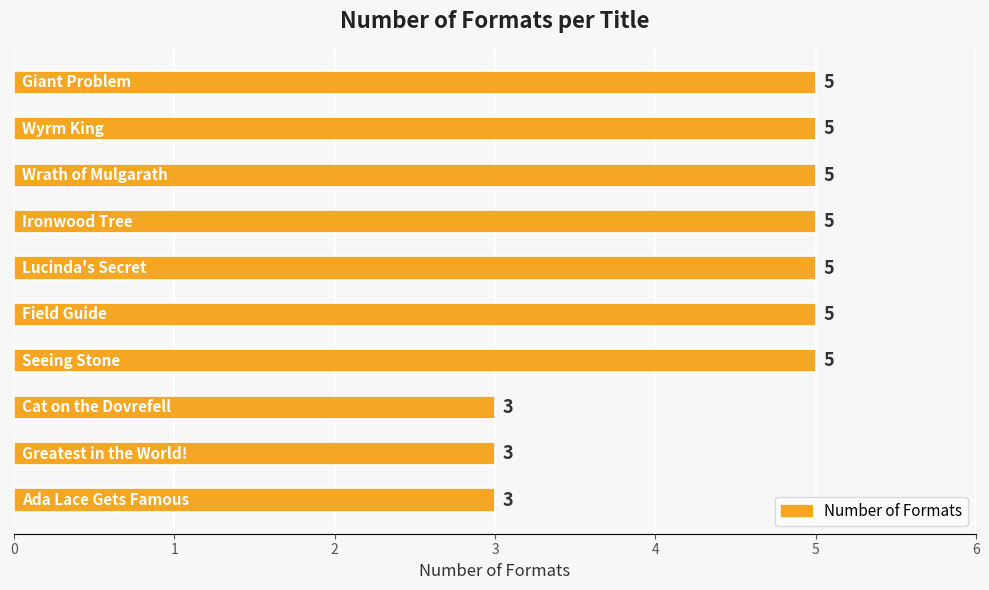

How many bars are there in total?

10